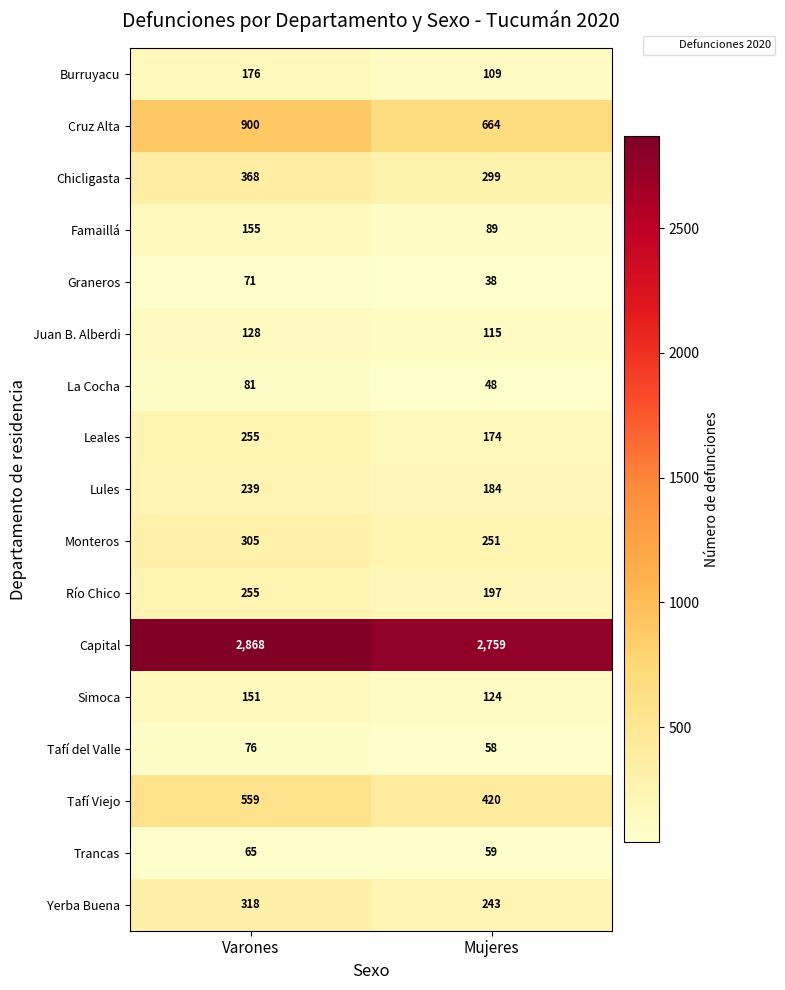

Rank the categories by La Cocha value from lowest to highest.

Mujeres, Varones